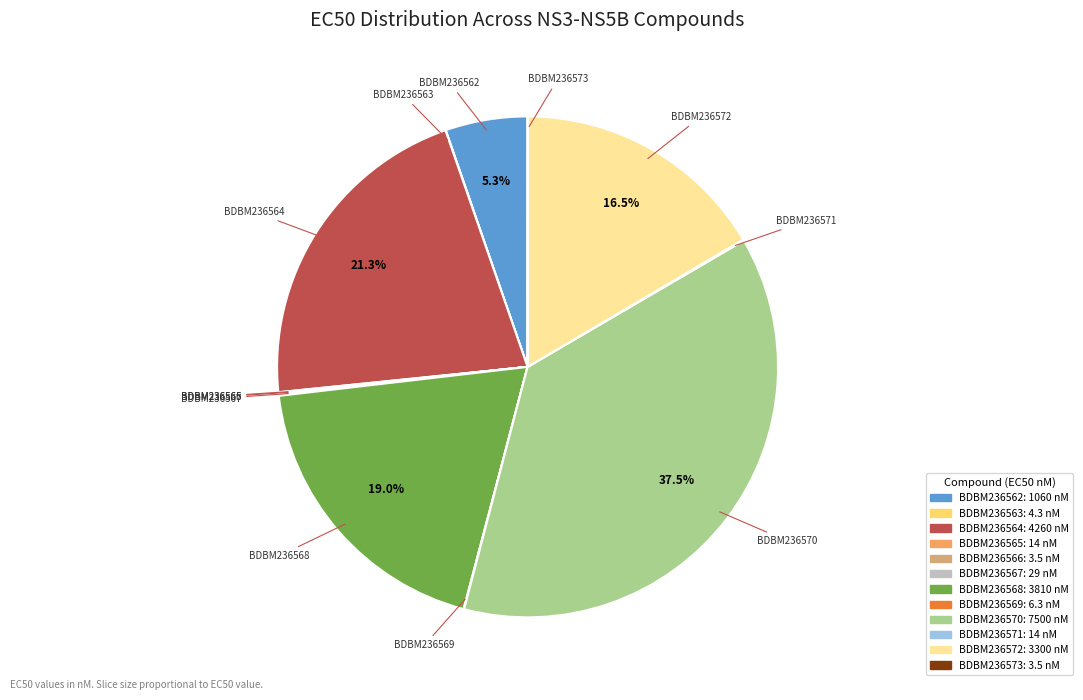

Which category has the biggest portion of the pie?

BDBM236570